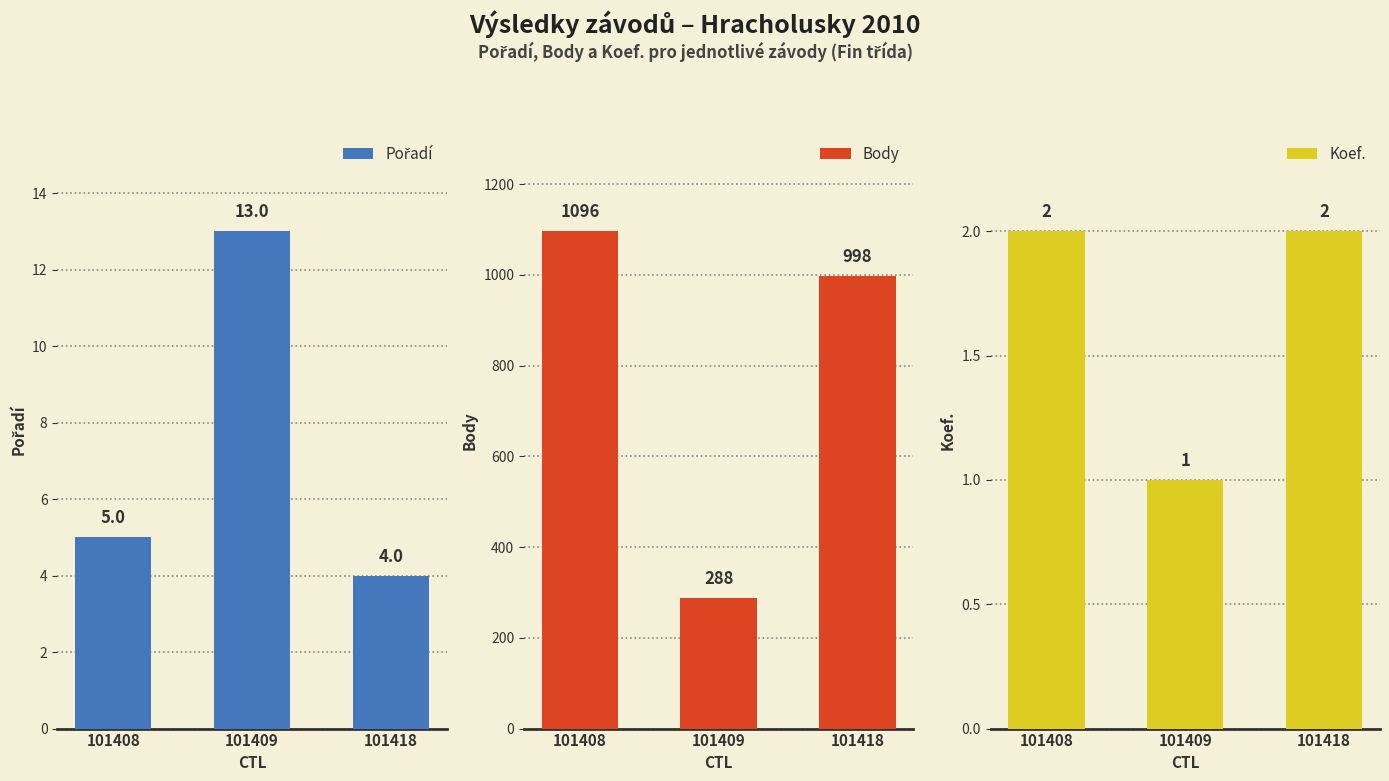

What is the difference between the highest and lowest values at 101418?

996